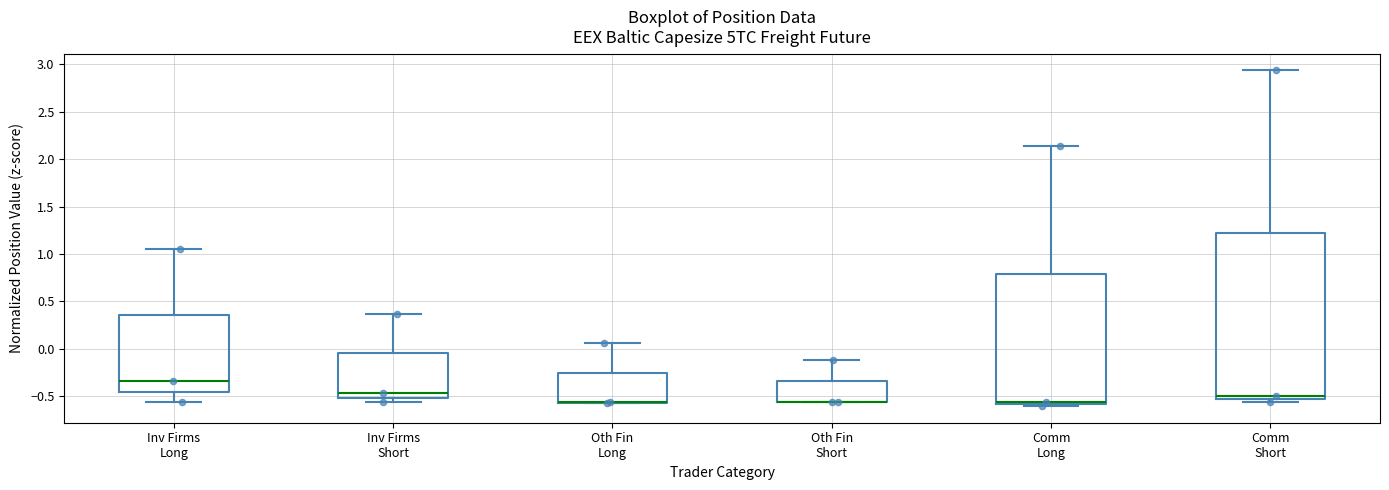

Reading left to right, transcribe this box plot: for each box, give where its median line is, the range the box spans, and where its two whiskers end, as read against the y-axis. The values are not printed on the chart, so give them approximately, as read against the axis.

Inv Firms Long: median -0.35, box -0.45 to 0.35, whiskers -0.55 to 1.05
Inv Firms Short: median -0.45, box -0.50 to -0.05, whiskers -0.55 to 0.35
Oth Fin Long: median -0.55 (drawn on the box's lower edge), box -0.55 to -0.25, whiskers -0.55 to 0.05
Oth Fin Short: median -0.55 (drawn on the box's lower edge), box -0.55 to -0.35, whiskers -0.55 to -0.10
Comm Long: median -0.55, box -0.60 to 0.80, whiskers -0.60 (just below the box's lower edge) to 2.15
Comm Short: median -0.50, box -0.55 to 1.20, whiskers -0.55 (just below the box's lower edge) to 2.95